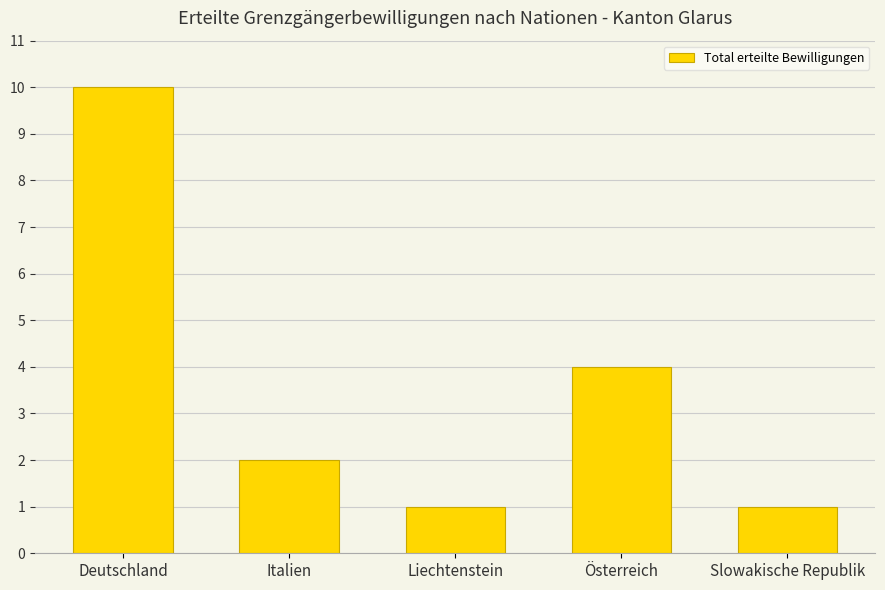

Read the value at Italien.

2